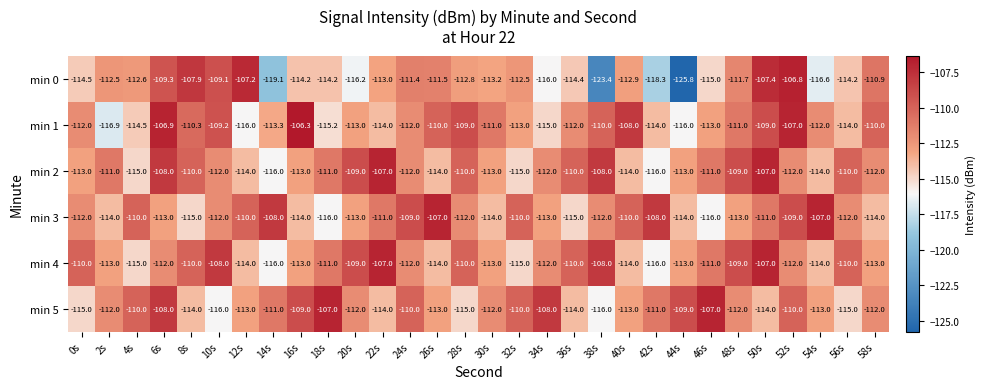

Which series has the largest range (max minus min)?

min 0